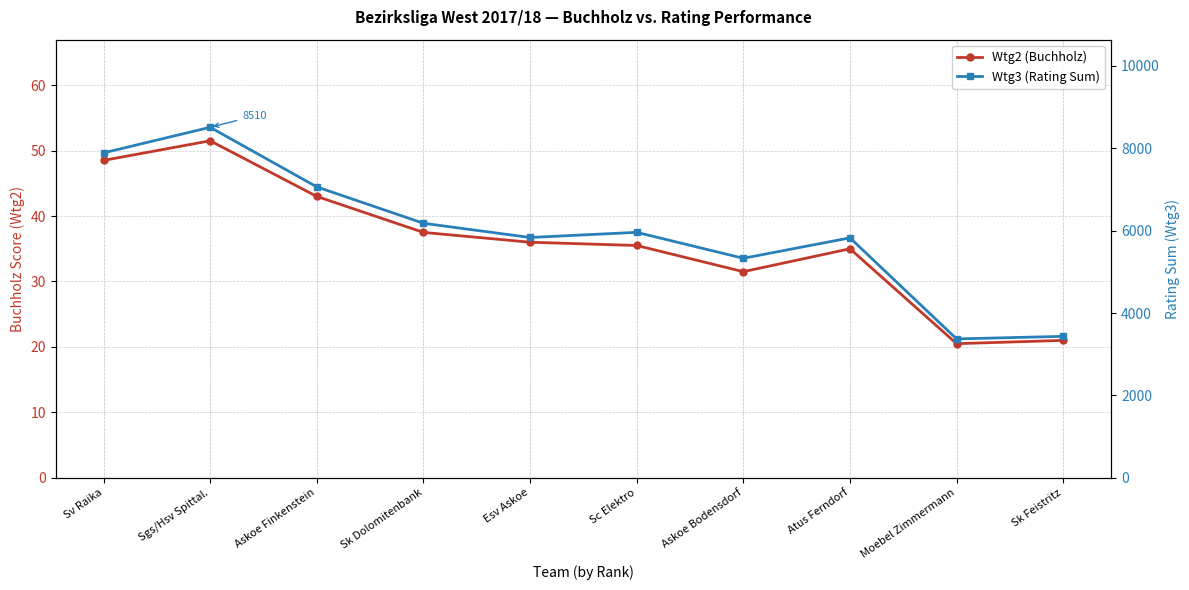

The value of Wtg2 (Buchholz) at Moebel Zimmermann is 36.3. True or false?

False